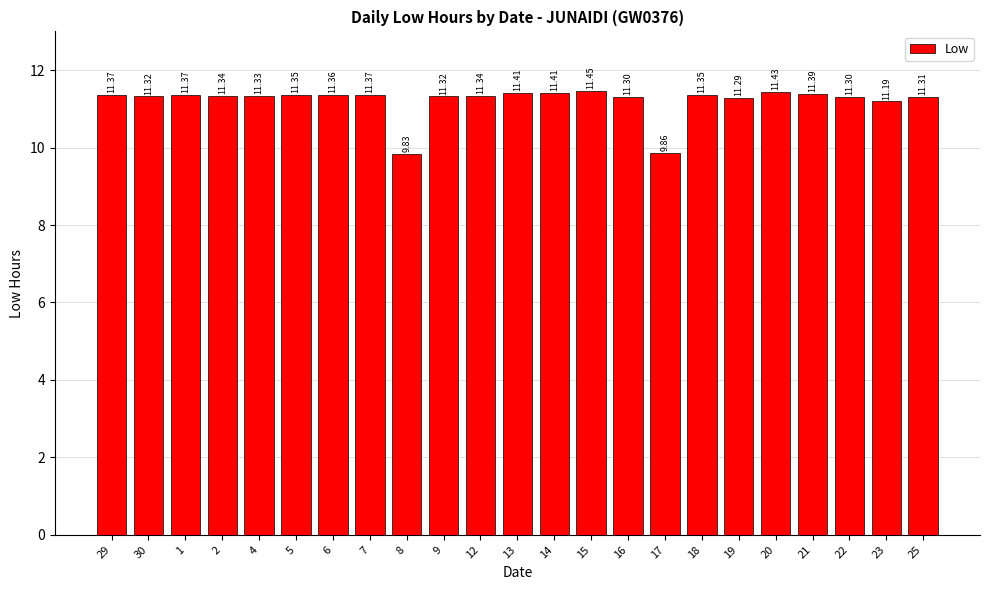

What position from the right is 17?

8